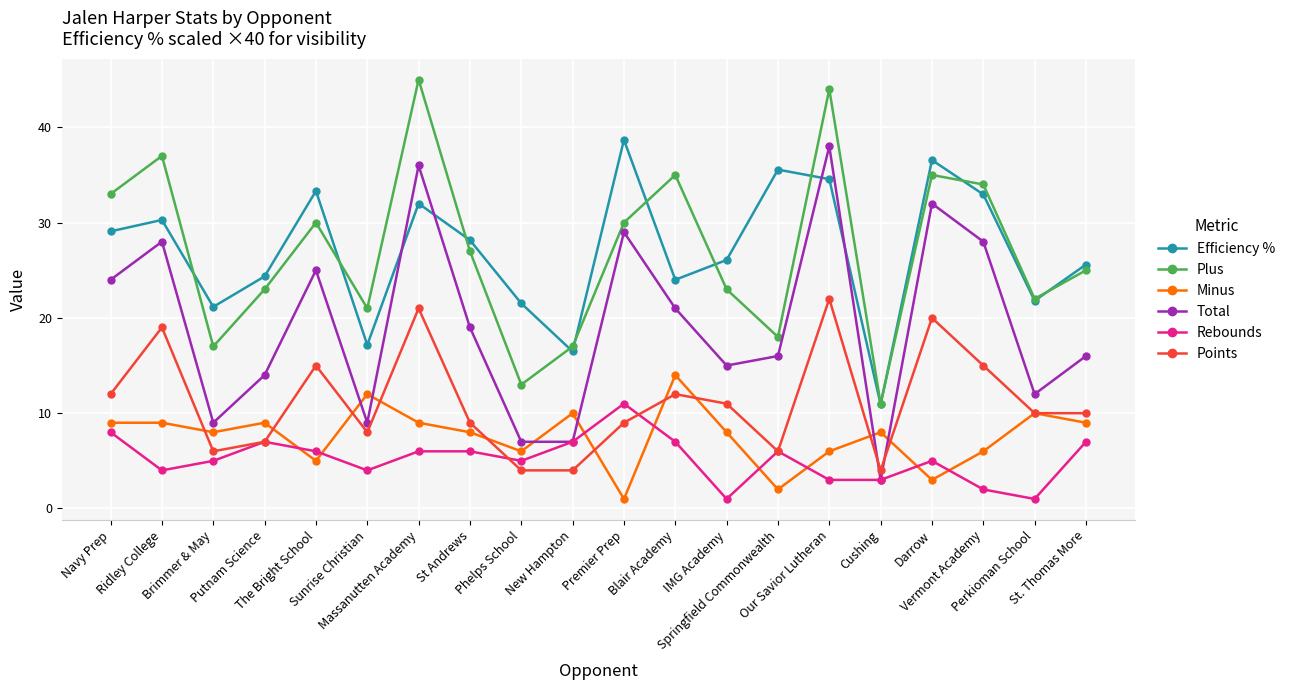

What is the difference between the second highest and minimum values in the Efficiency % series?

25.6